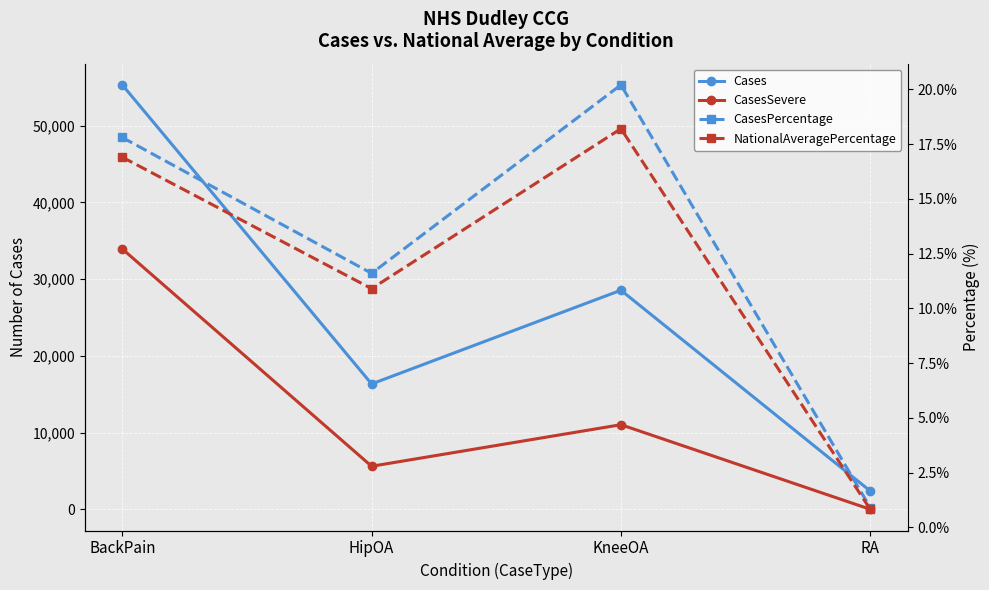

What is the maximum value shown in the chart?

55301.0